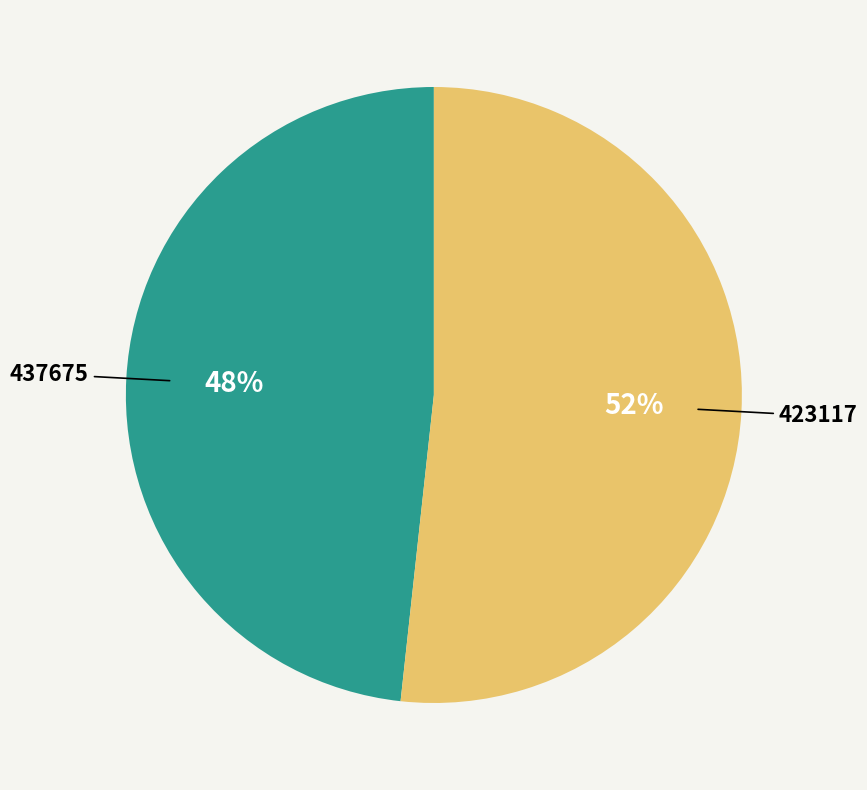

Does any single category account for the majority?

Yes